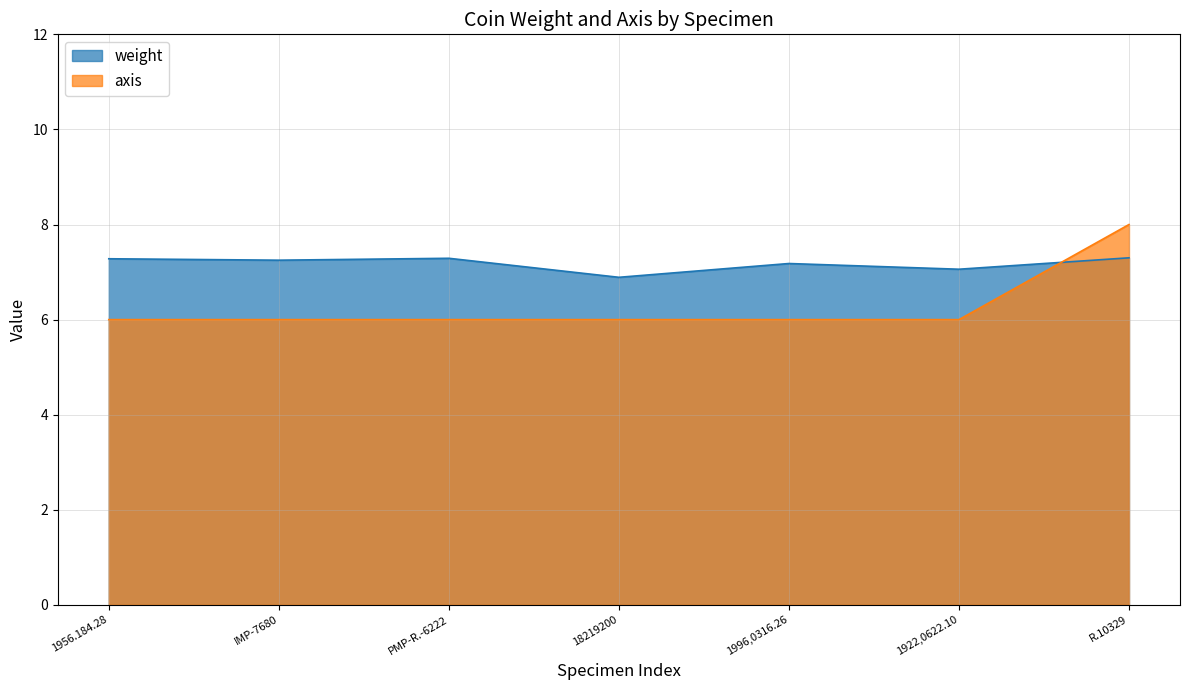

Where is weight nearest to the value 7?

1922,0622.10